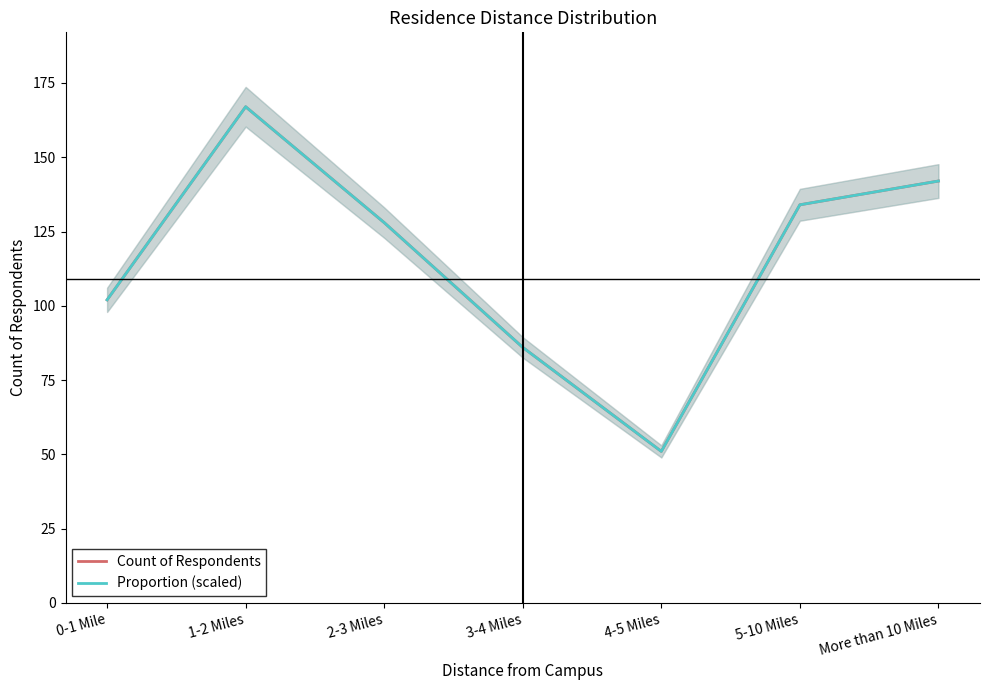

True or false: Proportion (scaled) and Count of Respondents intersect in this chart.

False